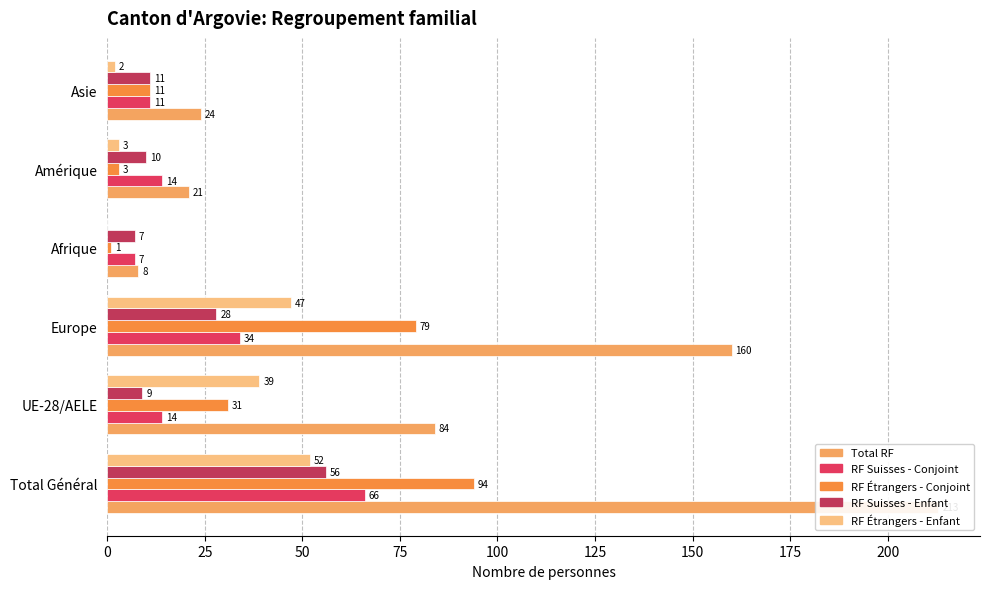

What is the value of the RF Suisses - Conjoint bar at the 3rd from the left?

34